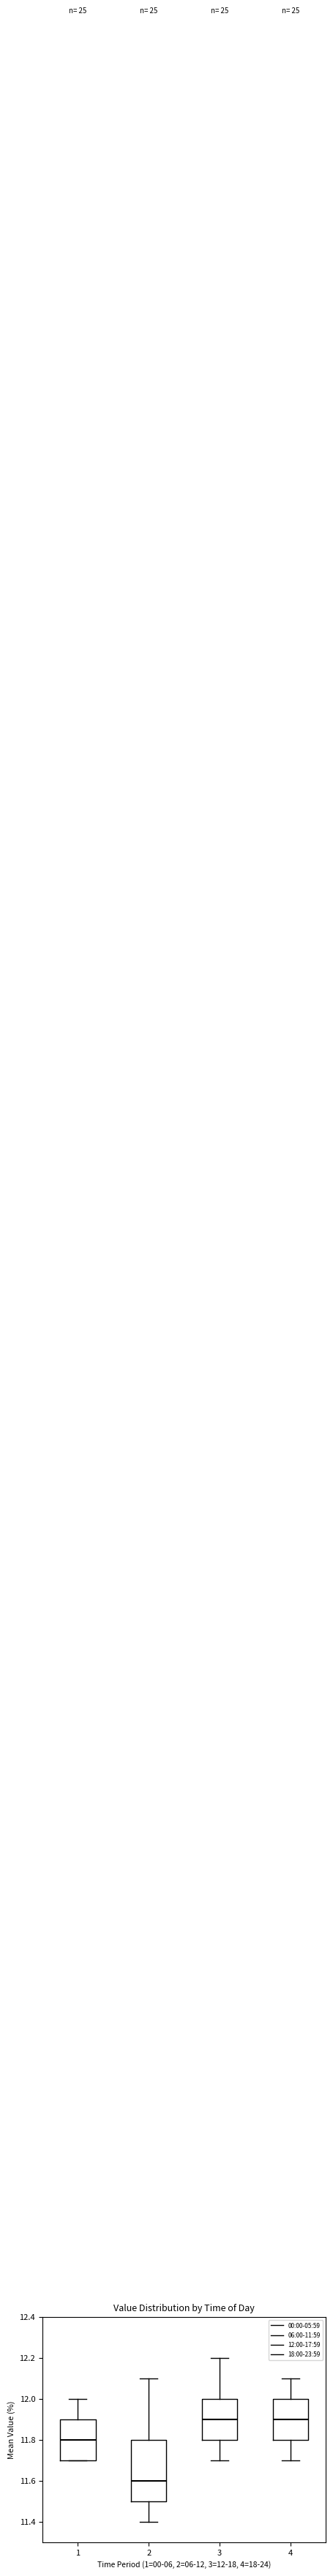

Which box is the tallest, from its lower edge to its upper edge?

2